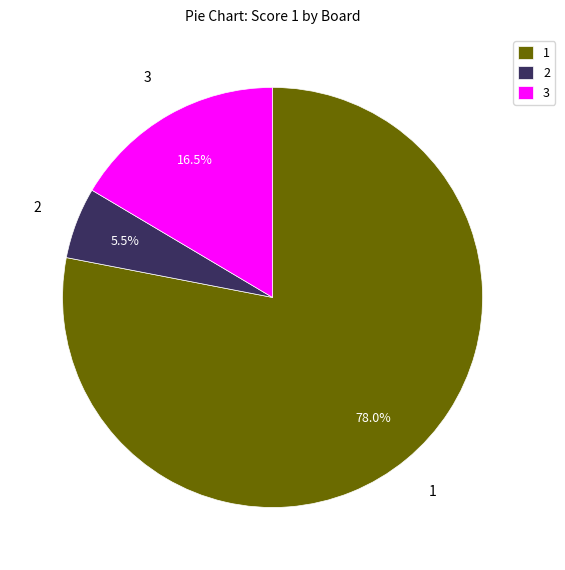

To the nearest percent, what is the average slice percentage?

33%